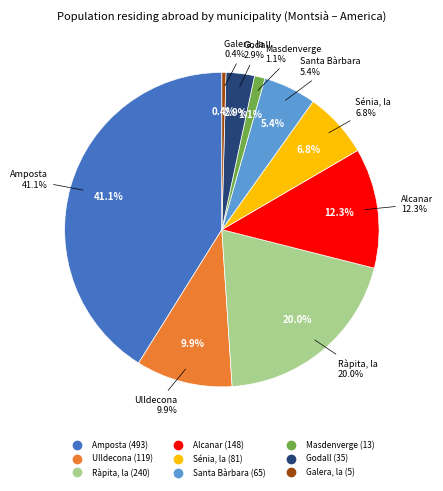

To the nearest percent, what percentage of the pie is Sénia, la?

7%